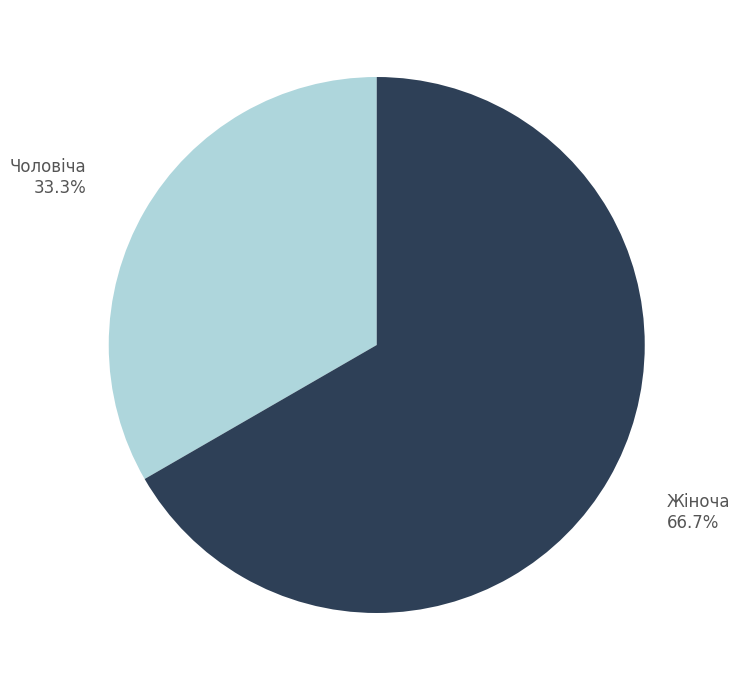

What is the majority slice?

Жіноча